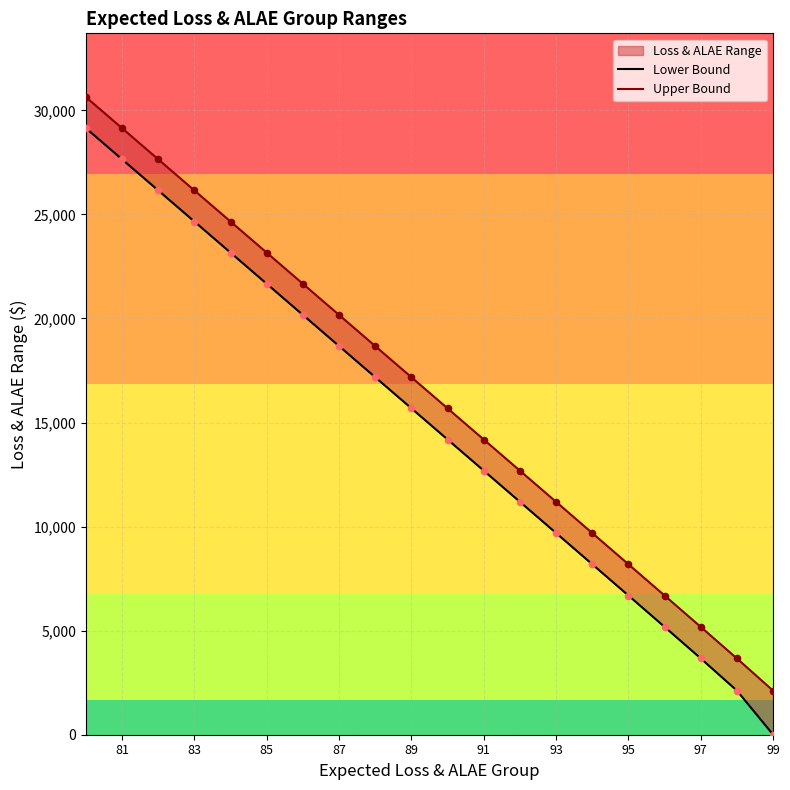

Which series contains the highest Y value?

Upper Bound